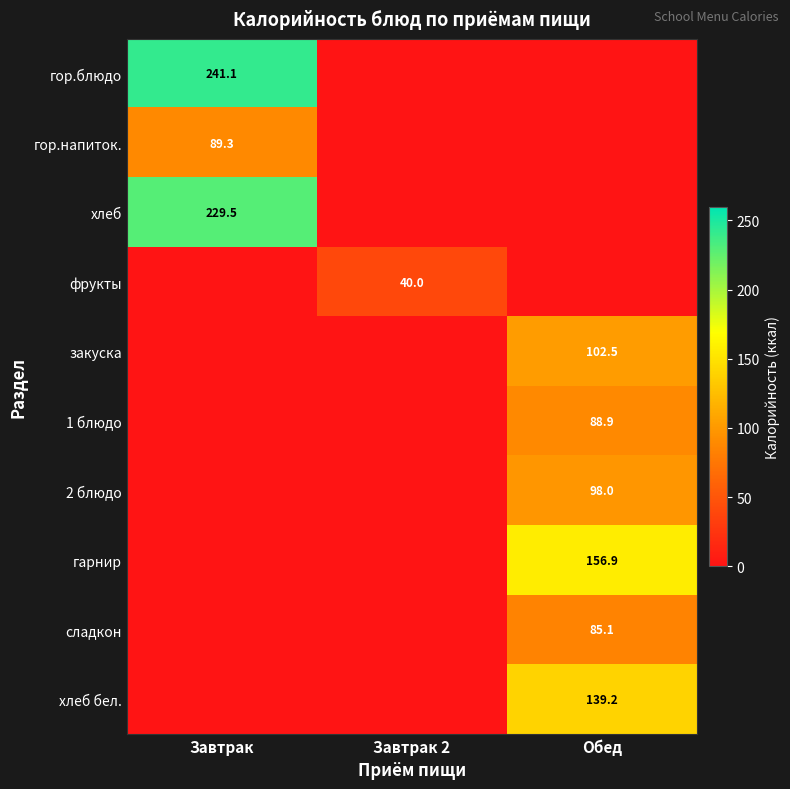

The фрукты series shows 40.0 at Завтрак 2. True or false?

True